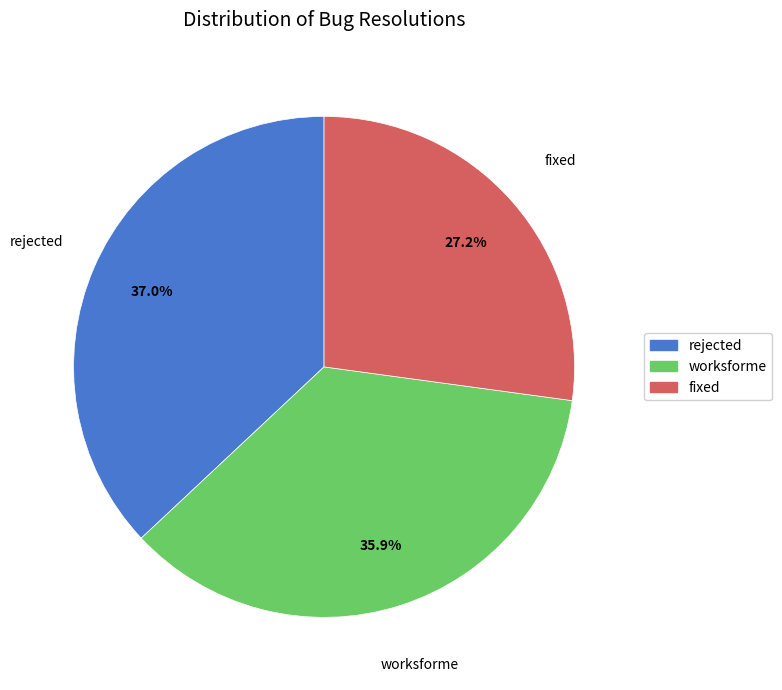

To the nearest percent, what percentage of the pie is rejected?

37%